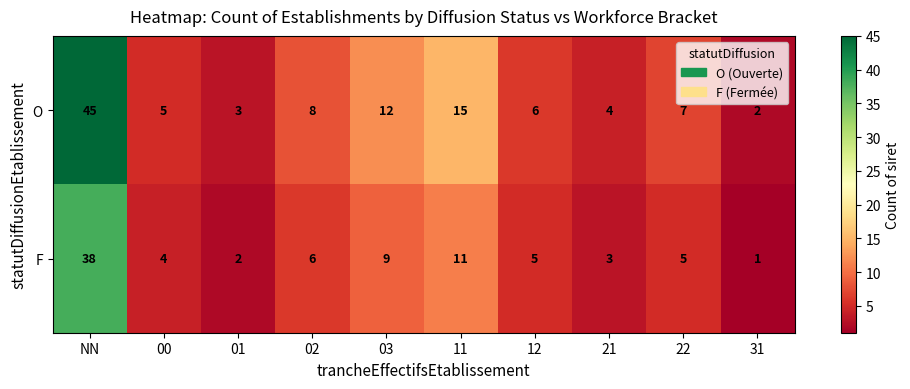

What is the difference between the maximum and minimum values in the F series?

37